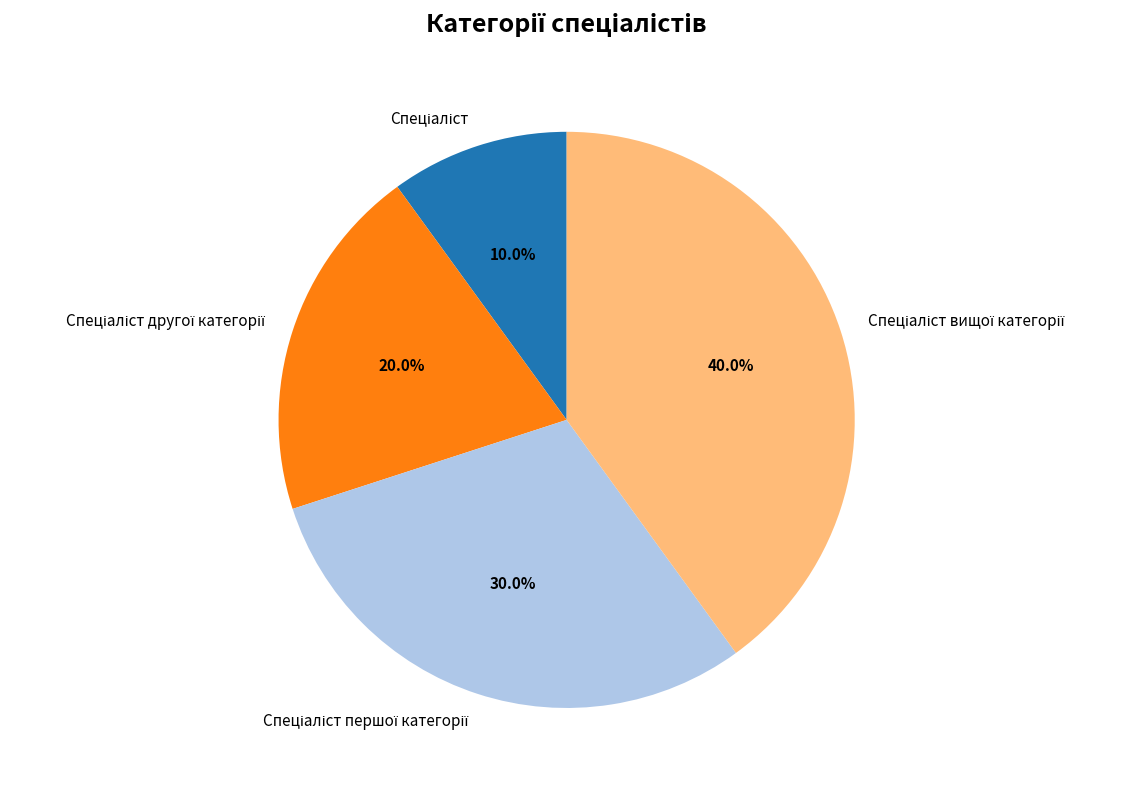

Count the number of slices in the pie.

4